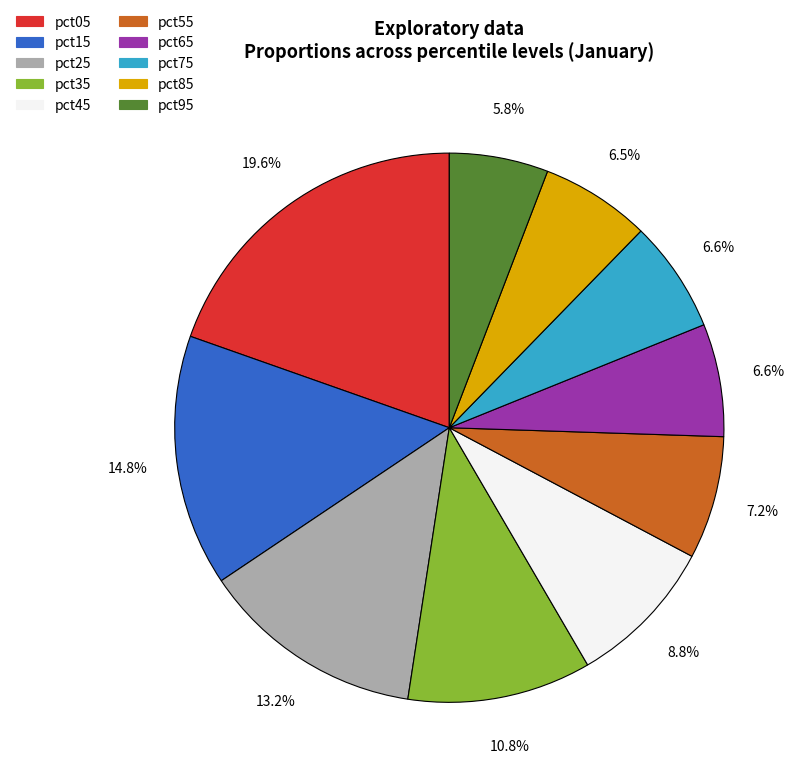

What is the smallest slice in the pie chart?

pct95